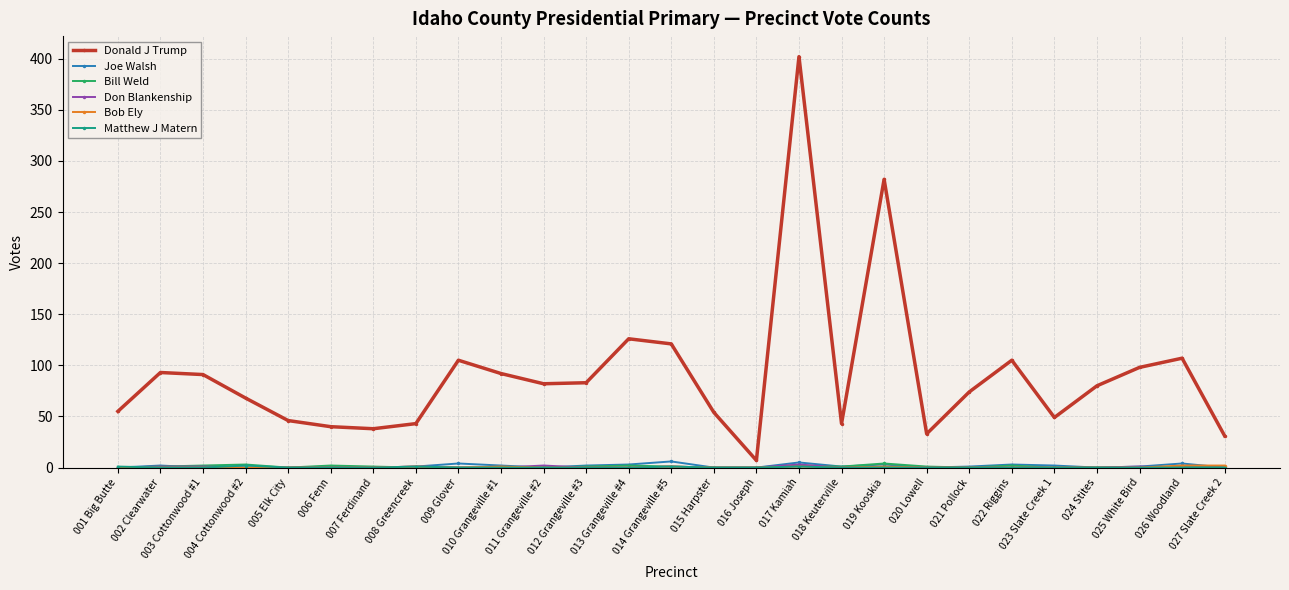

Which series has the largest total across all categories?

Donald J Trump